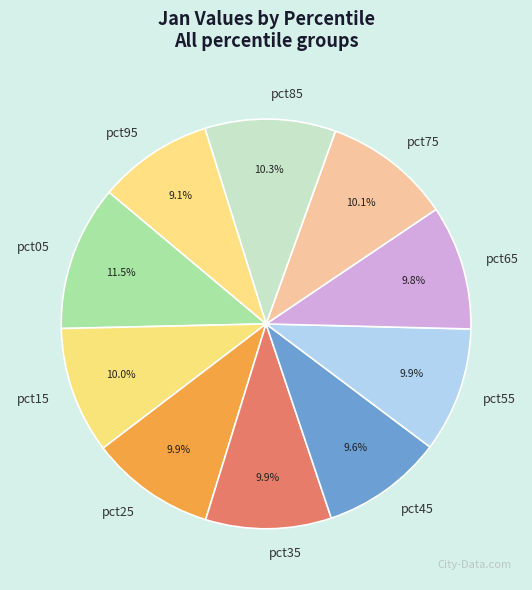

Is there any slice that represents more than half of the pie?

No